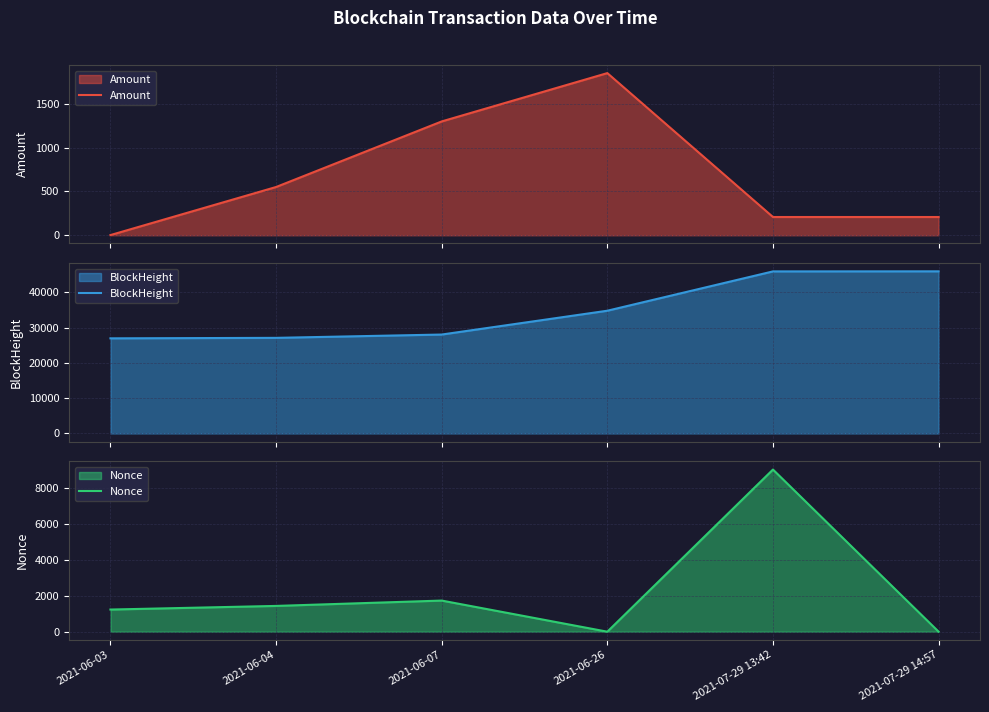

Which has a higher value, 2021-07-29 14:57 or 2021-06-07?

2021-06-07